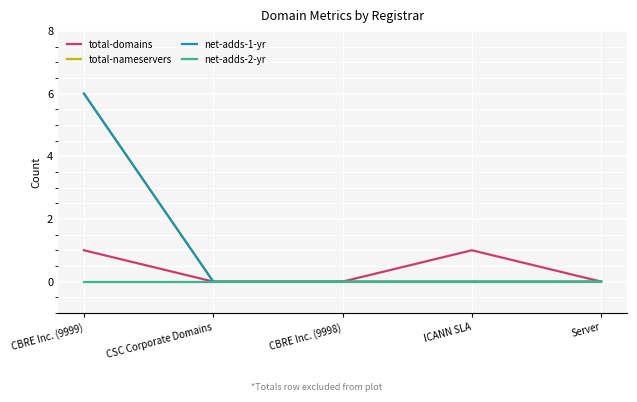

Which series changed the most between CSC Corporate Domains and Server?

total-domains